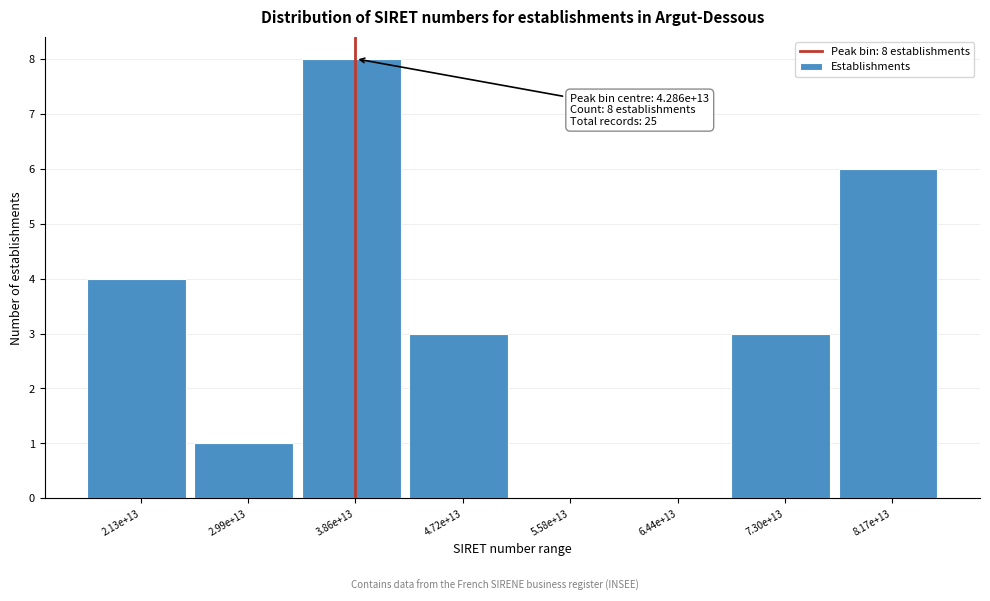

Reading left to right, list all the values displayed in this chart.

2.13e+13=4	2.99e+13=1	3.86e+13=8	4.72e+13=3	5.58e+13=0	6.44e+13=0	7.30e+13=3	8.17e+13=6